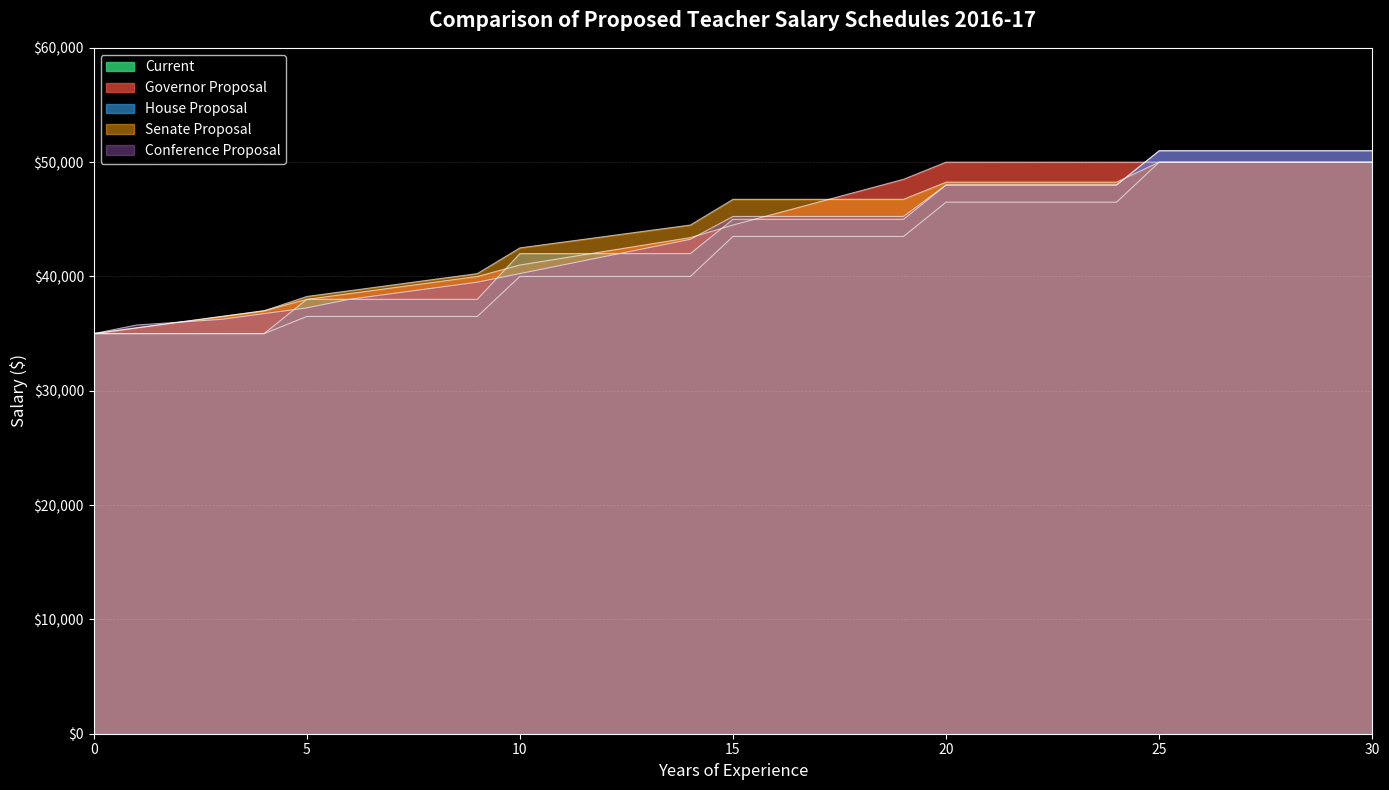

What is the value of the Governor Proposal point at the 19th from the left?

47500